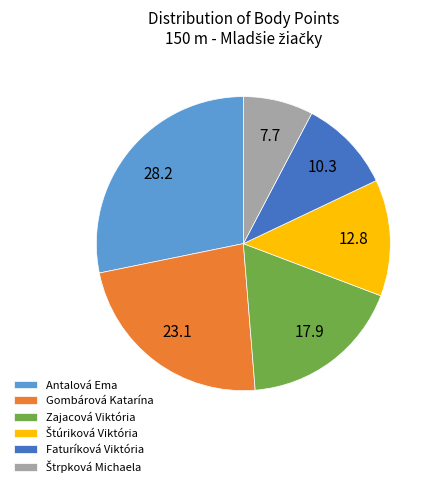

Does Antalová Ema represent more than half of the total?

No